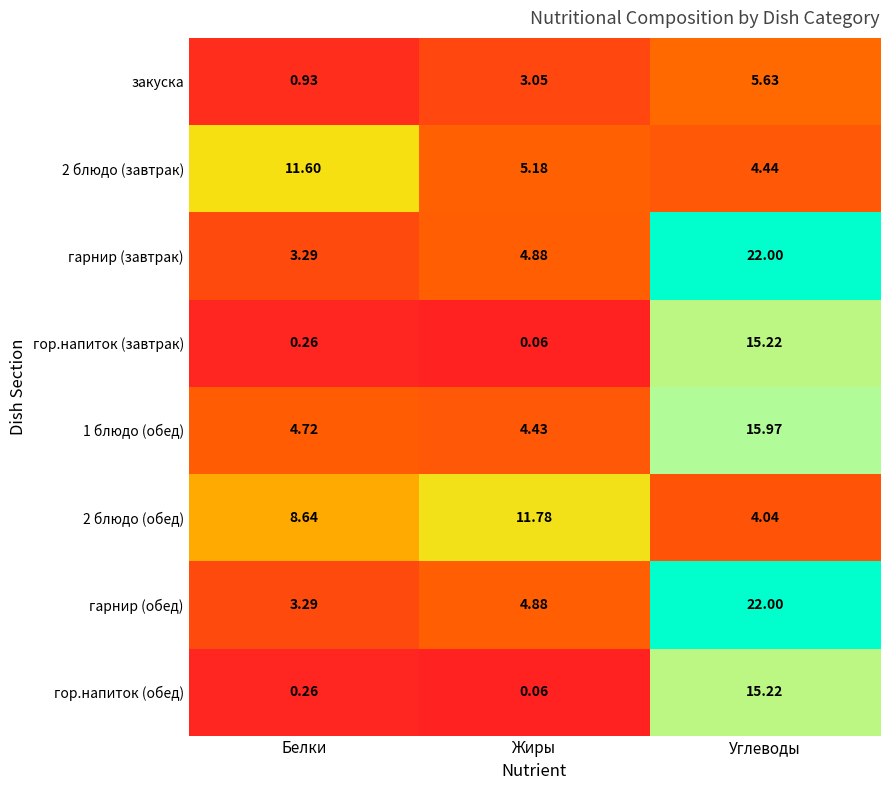

Is the value of гор.напиток (обед) at Белки greater than the value of гор.напиток (завтрак) at Жиры?

Yes